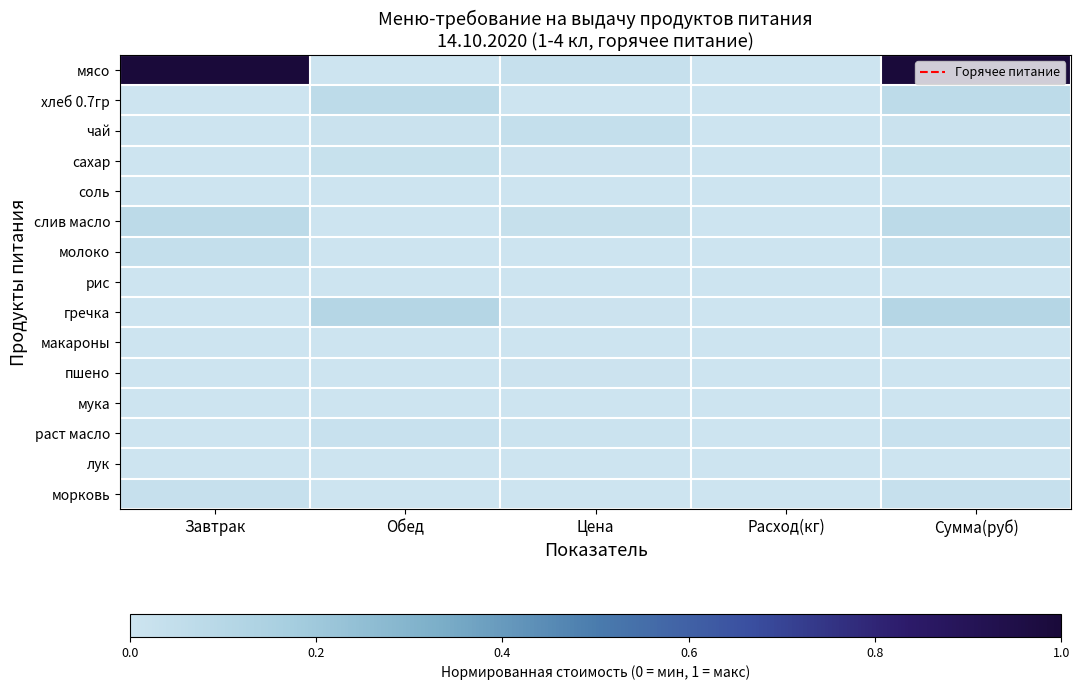

Reading right to left, list all the values displayed in this chart.

мясо: Сумма(руб)=1.0	Расход(кг)=0.0	Цена=0.0	Обед=0.0	Завтрак=1.0
хлеб 0.7гр: Сумма(руб)=0.1	Расход(кг)=0.0	Цена=0.0	Обед=0.1	Завтрак=0.0
чай: Сумма(руб)=0.0	Расход(кг)=0.0	Цена=0.0	Обед=0.0	Завтрак=0.0
сахар: Сумма(руб)=0.0	Расход(кг)=0.0	Цена=0.0	Обед=0.0	Завтрак=0.0
соль: Сумма(руб)=0.0	Расход(кг)=0.0	Цена=0.0	Обед=0.0	Завтрак=0.0
слив масло: Сумма(руб)=0.1	Расход(кг)=0.0	Цена=0.0	Обед=0.0	Завтрак=0.1
молоко: Сумма(руб)=0.0	Расход(кг)=0.0	Цена=0.0	Обед=0.0	Завтрак=0.0
рис: Сумма(руб)=0.0	Расход(кг)=0.0	Цена=0.0	Обед=0.0	Завтрак=0.0
гречка: Сумма(руб)=0.1	Расход(кг)=0.0	Цена=0.0	Обед=0.1	Завтрак=0.0
макароны: Сумма(руб)=0.0	Расход(кг)=0.0	Цена=0.0	Обед=0.0	Завтрак=0.0
пшено: Сумма(руб)=0.0	Расход(кг)=0.0	Цена=0.0	Обед=0.0	Завтрак=0.0
мука: Сумма(руб)=0.0	Расход(кг)=0.0	Цена=0.0	Обед=0.0	Завтрак=0.0
раст масло: Сумма(руб)=0.0	Расход(кг)=0.0	Цена=0.0	Обед=0.0	Завтрак=0.0
лук: Сумма(руб)=0.0	Расход(кг)=0.0	Цена=0.0	Обед=0.0	Завтрак=0.0
морковь: Сумма(руб)=0.0	Расход(кг)=0.0	Цена=0.0	Обед=0.0	Завтрак=0.0